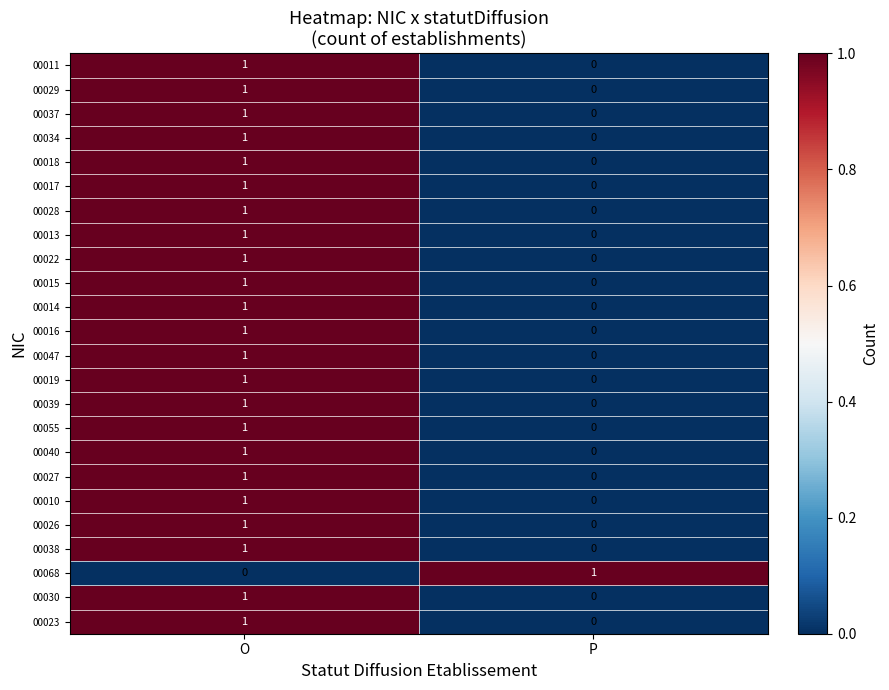

Rank the categories by 00028 value from lowest to highest.

P, O